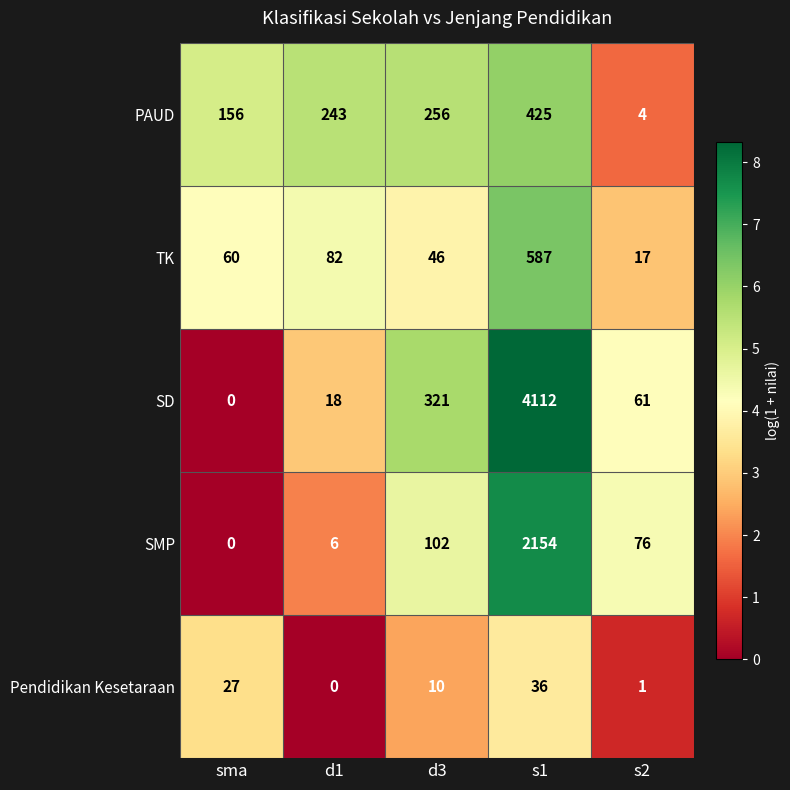

What is the difference between the maximum and minimum values in the TK series?

570